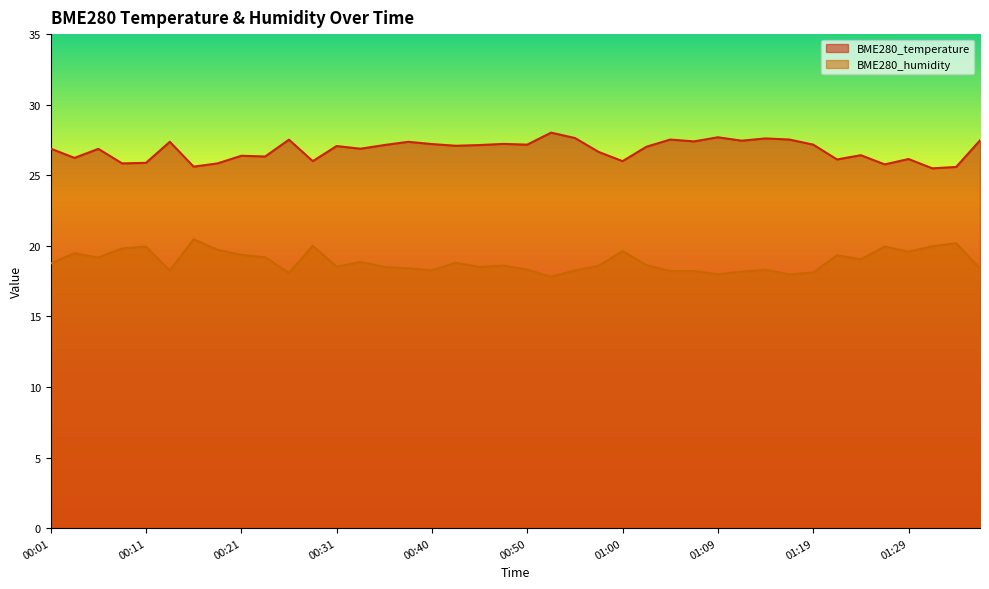

At 00:18, list the series in order from smallest to largest.

BME280_humidity, BME280_temperature